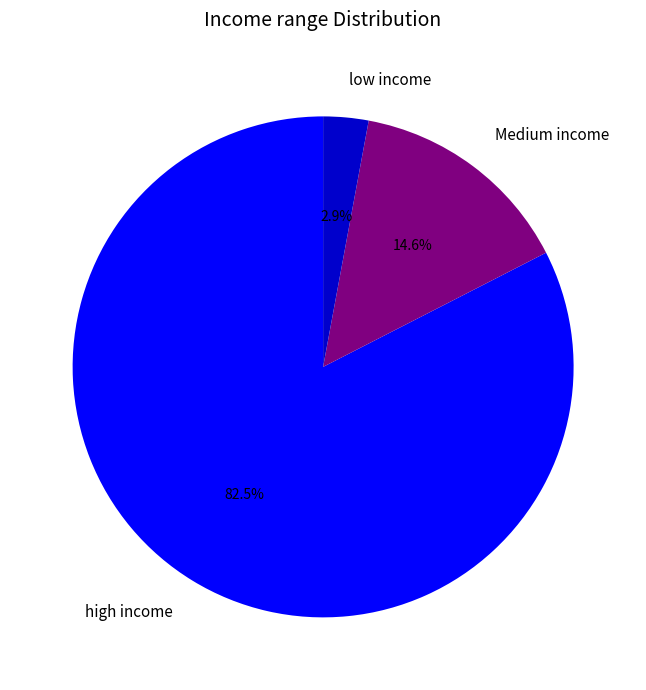

Does Medium income account for over 50% of the chart?

No